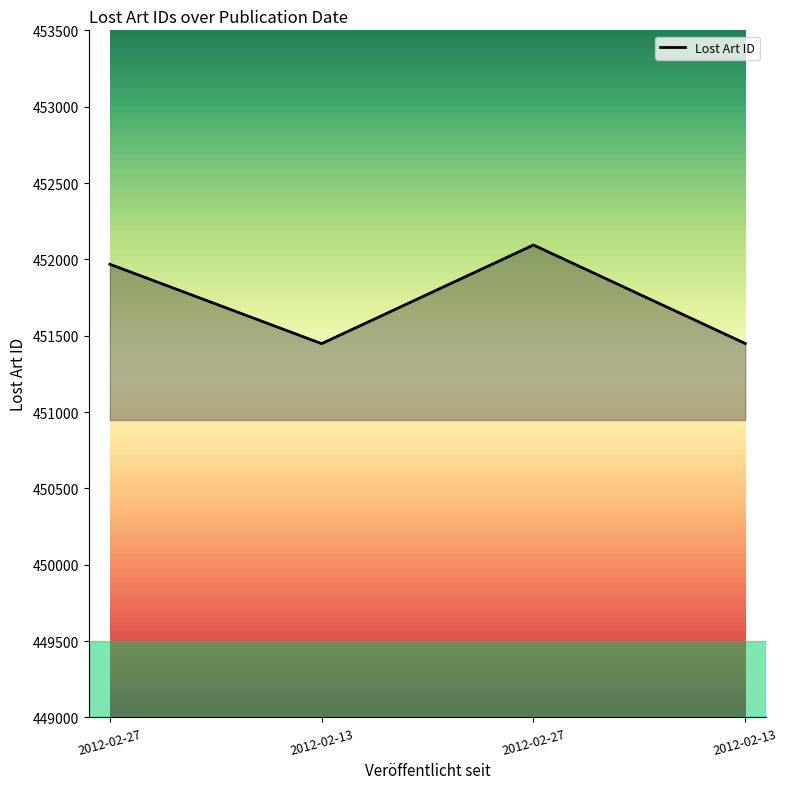

What is the ratio of the value at 2012-02-27 to the value at 2012-02-27?

1.0